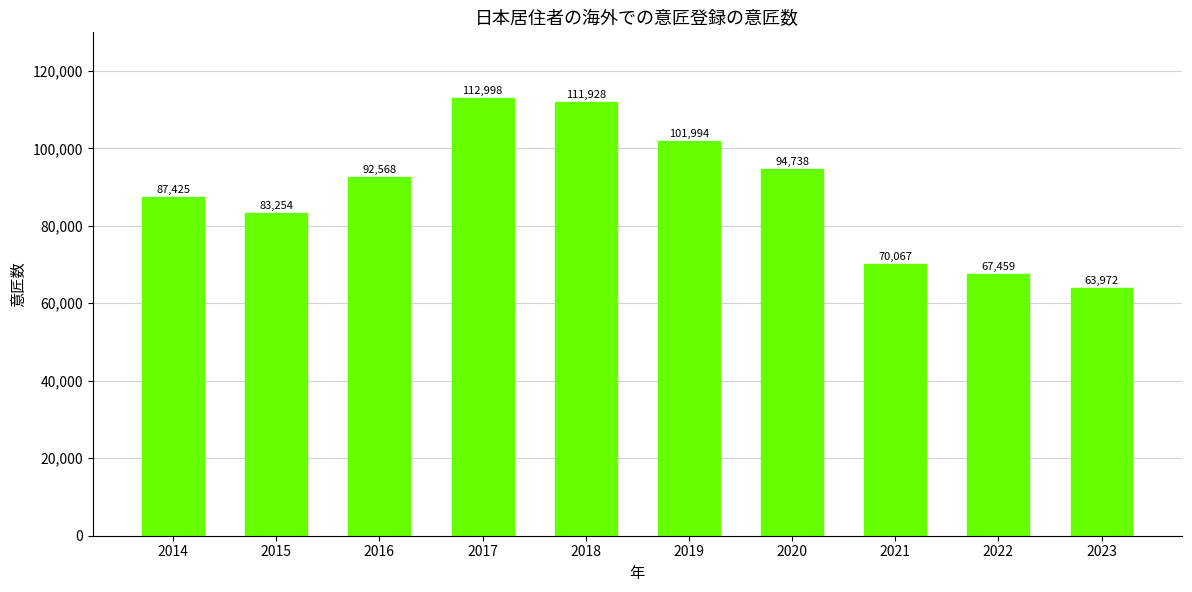

Reading left to right, extract all data points from this chart.

2014=87425	2015=83254	2016=92568	2017=112998	2018=111928	2019=101994	2020=94738	2021=70067	2022=67459	2023=63972